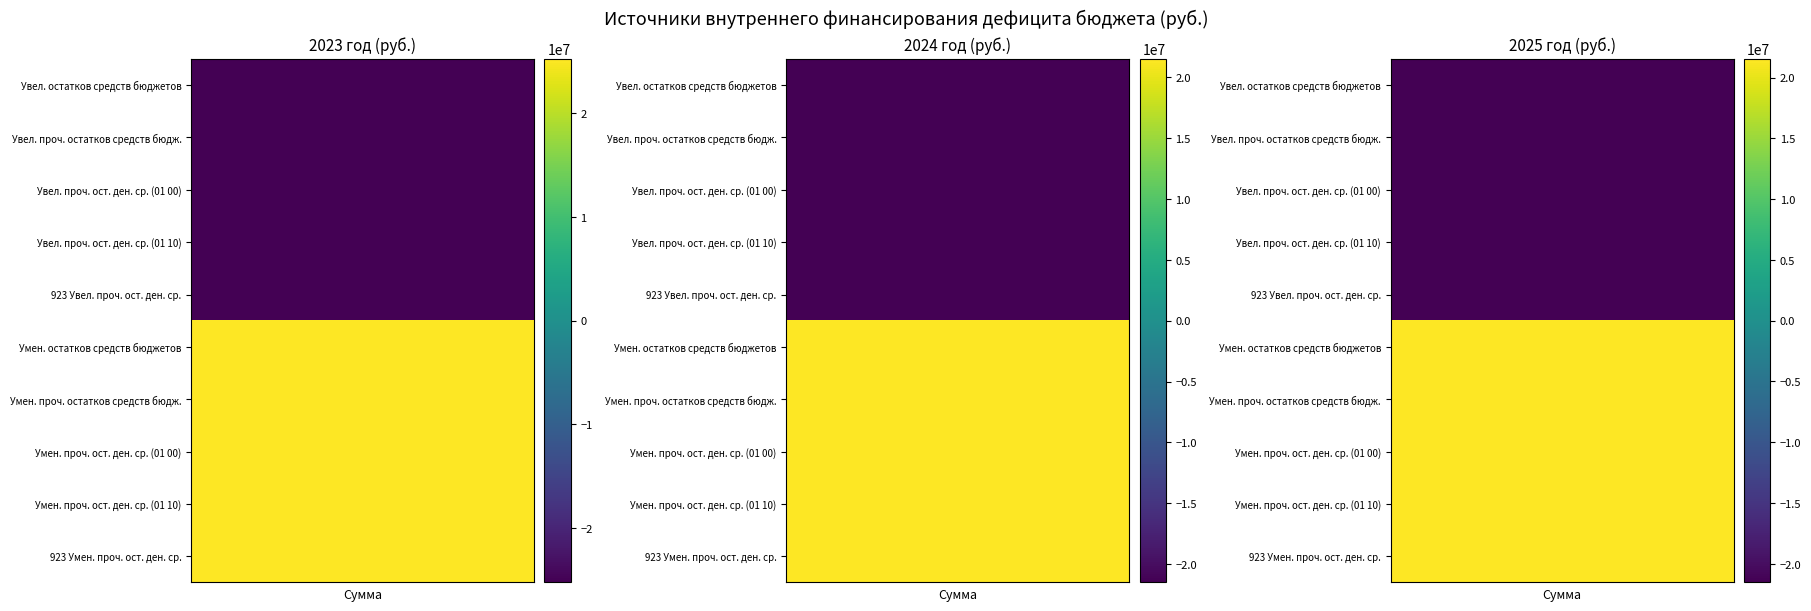

What is the difference between the maximum and minimum values in the Уменьшение остатков средств бюджетов series?

3750000